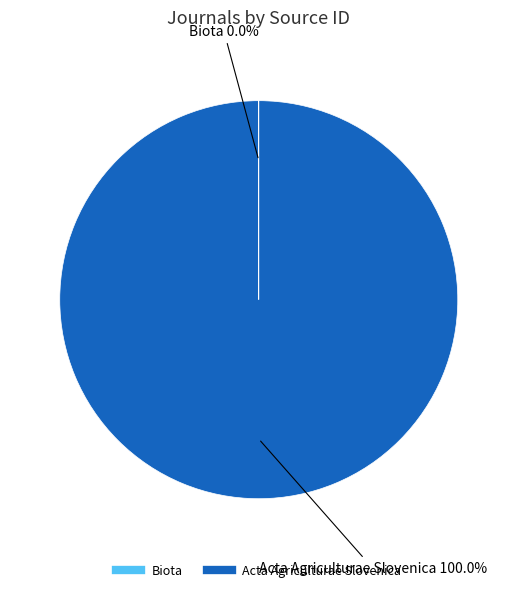

To the nearest percent, what portion does Acta Agriculturae Slovenica represent?

100%